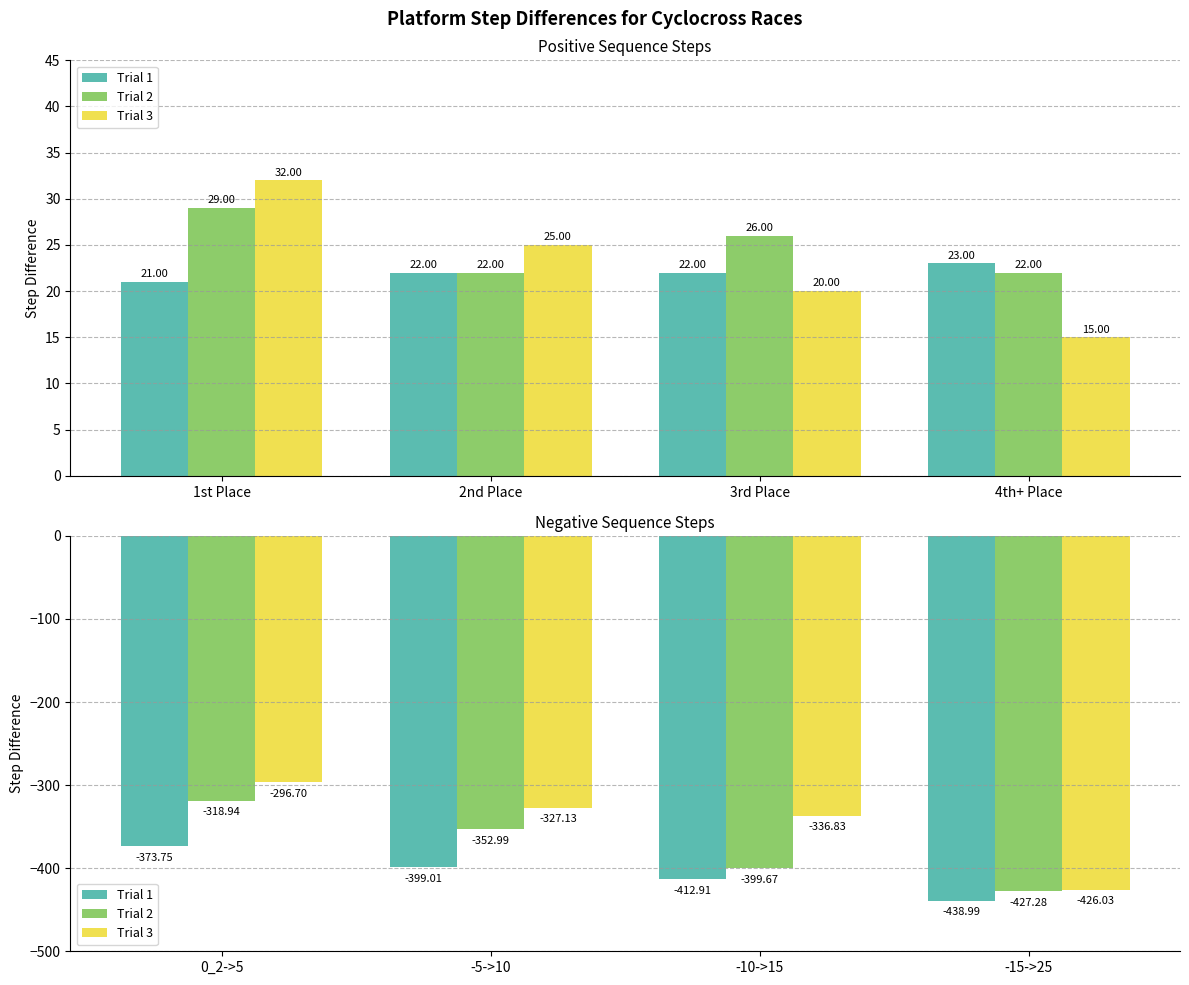

Which category has the highest value in the Trial 2 series?

0_2->5